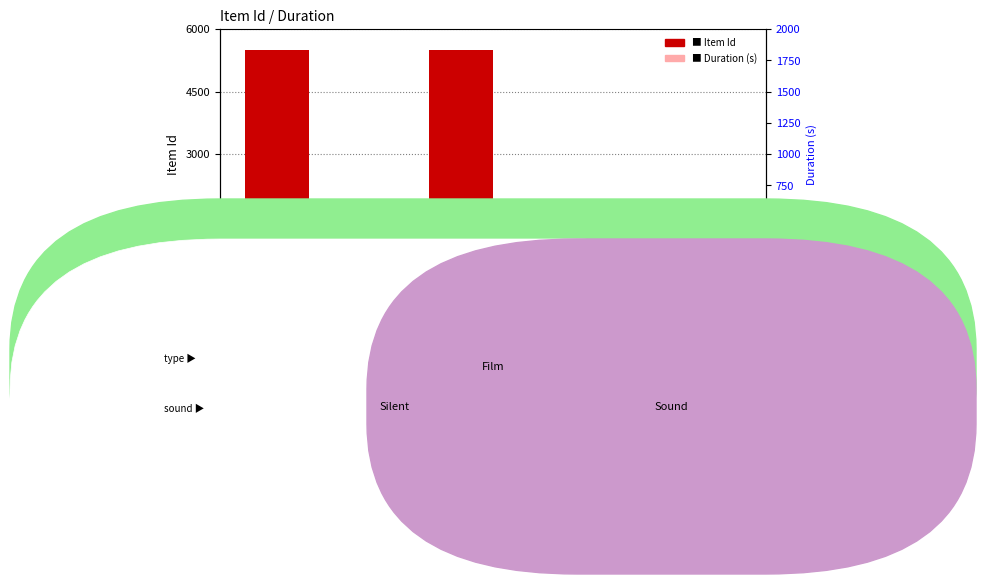

What is the sum of all Duration (seconds) values?

3253